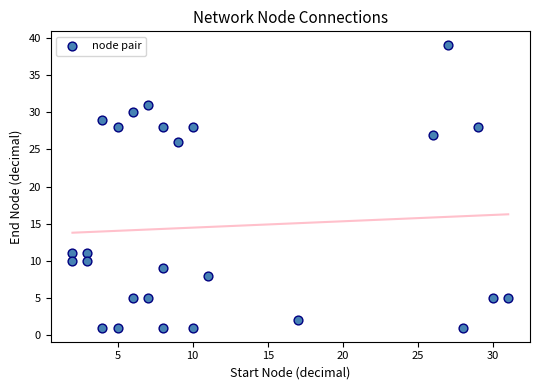

What Y value in the scatter plot is closest to 20?

26